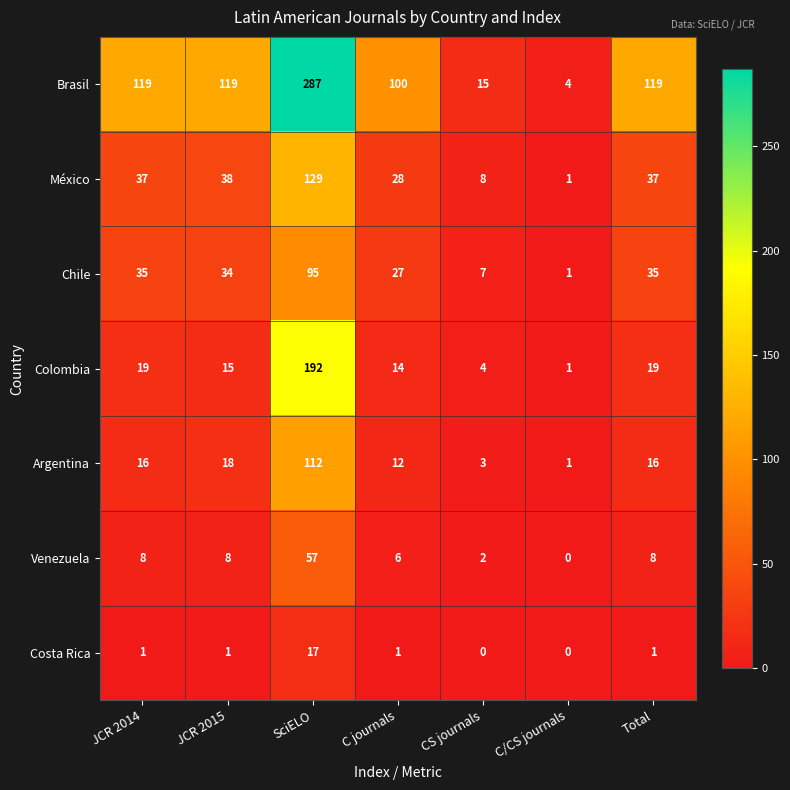

At which label does Costa Rica reach its peak?

SciELO